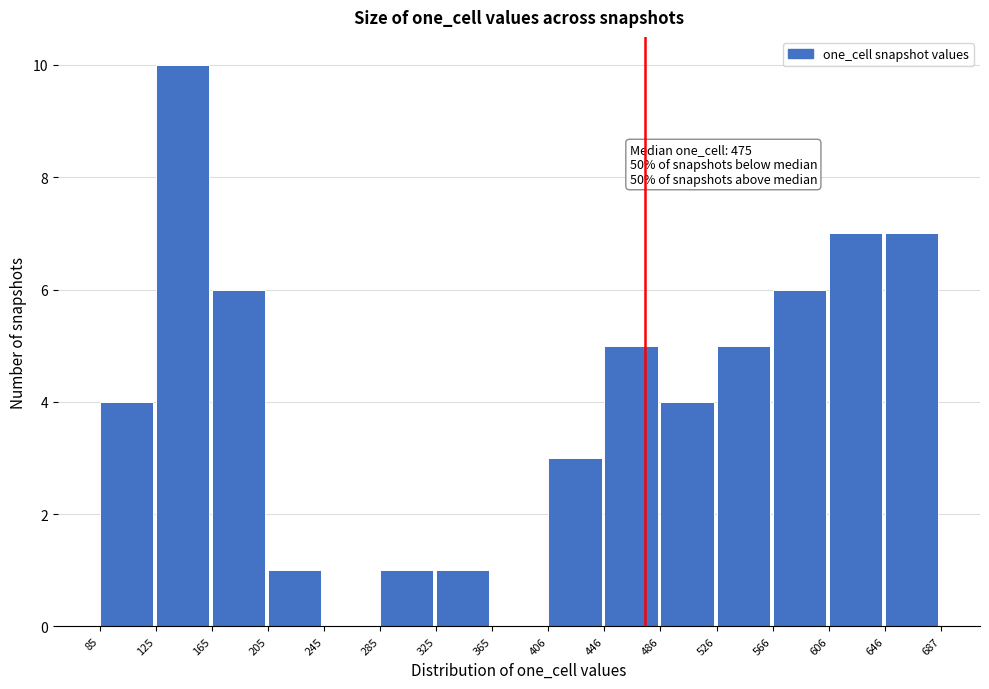

Over which range of the x-axis is the bar tallest?

125 to 165